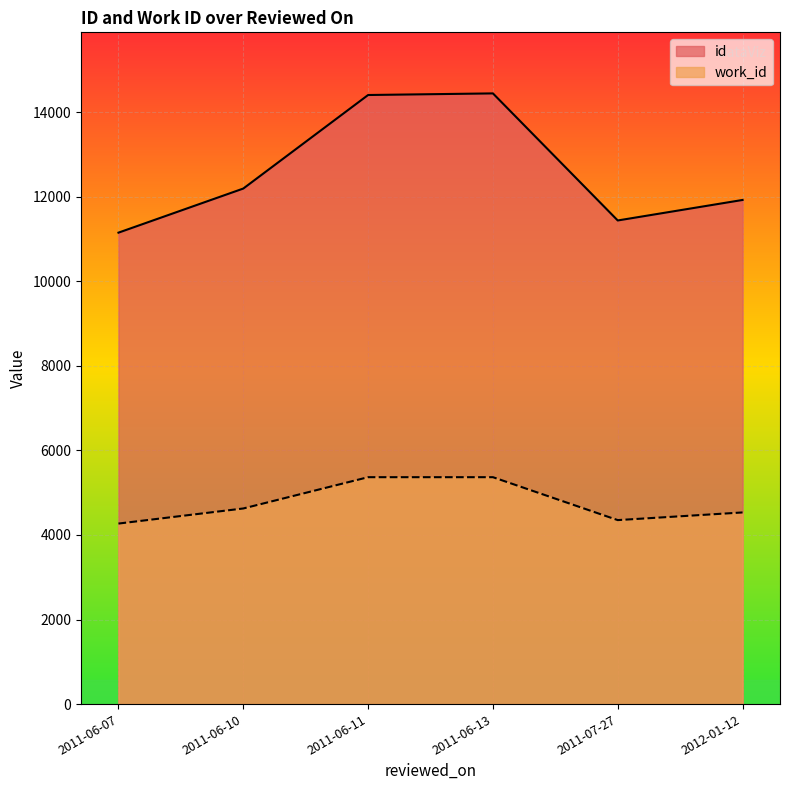

Which series has the widest spread of values?

id